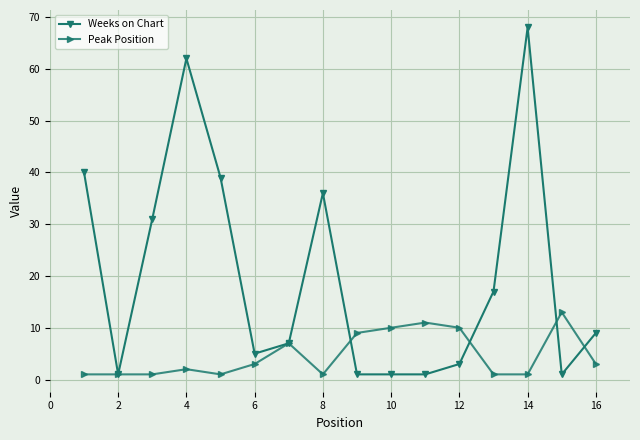

Which series has the largest range (max minus min)?

Weeks on Chart